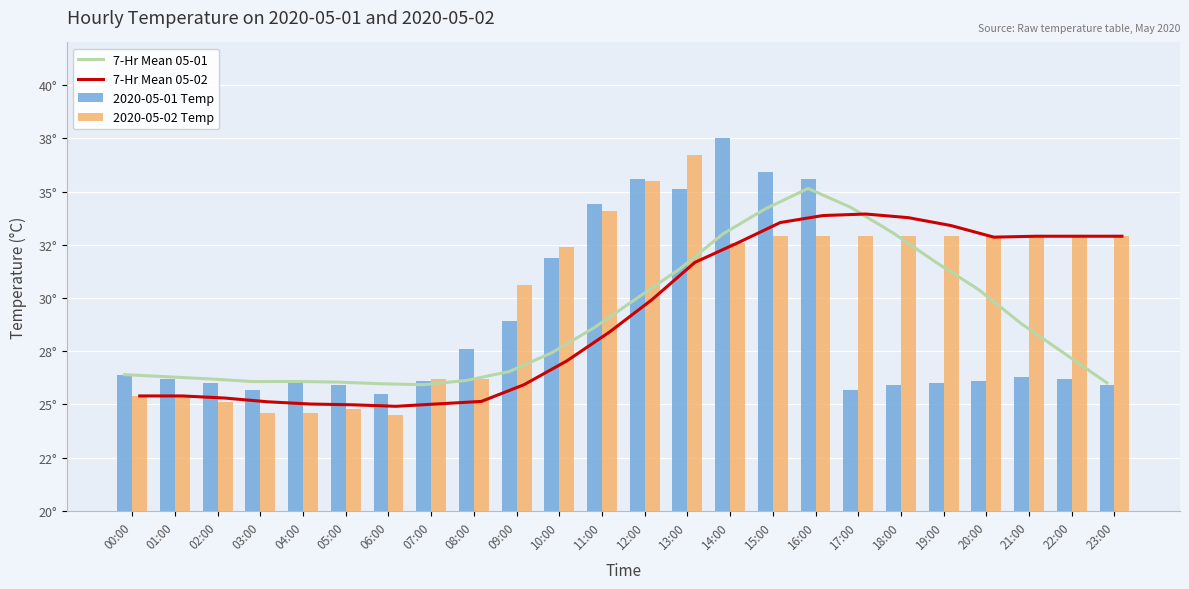

Rank the categories by 2020-05-01 Temp value from highest to lowest.

14:00, 15:00, 12:00, 16:00, 13:00, 11:00, 10:00, 09:00, 08:00, 00:00, 21:00, 01:00, 22:00, 04:00, 07:00, 20:00, 02:00, 19:00, 05:00, 18:00, 23:00, 03:00, 17:00, 06:00